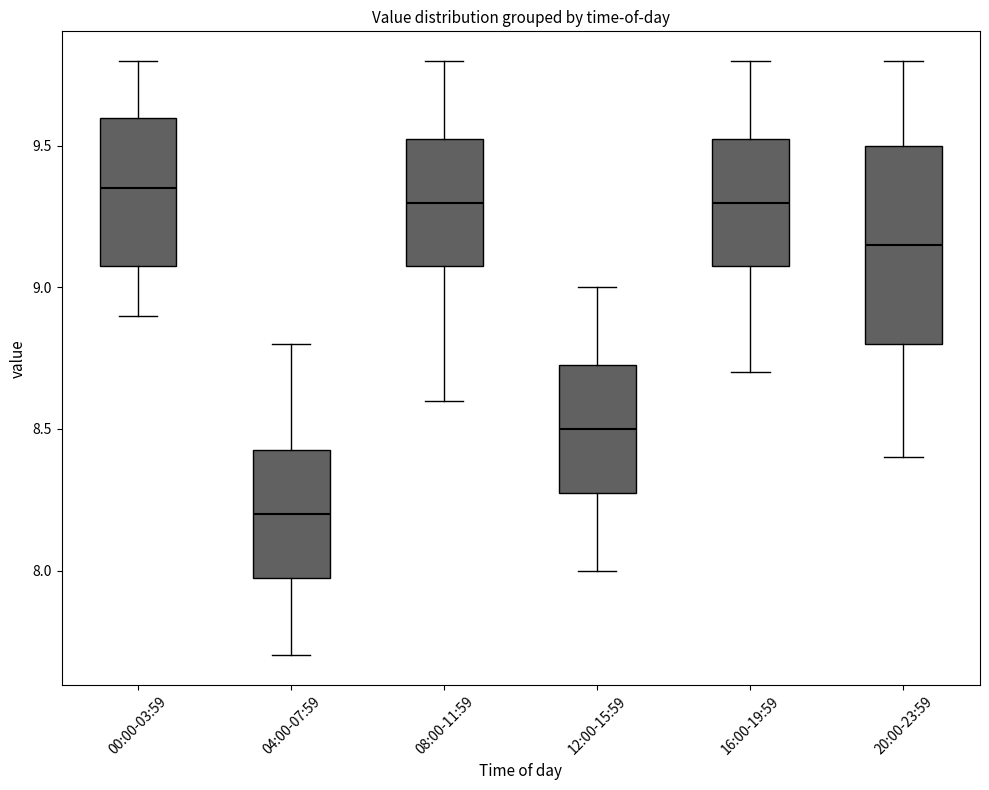

Where does the median line of the box for 04:00-07:59 sit on the y-axis? The values are not printed on the chart, so give them approximately, as read against the axis.

8.20